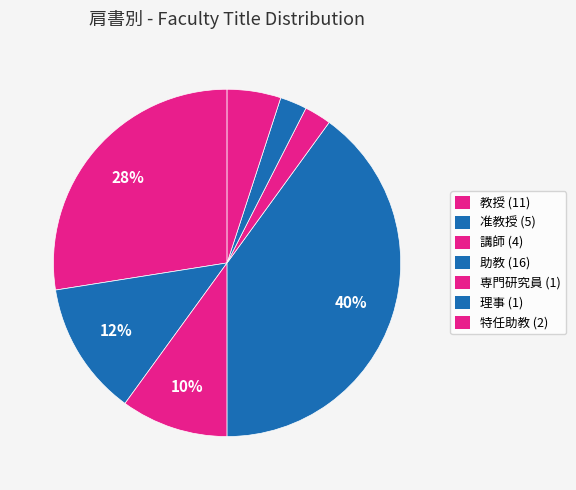

Combined, what portion of the pie is 講師 and 教授?

37.5%